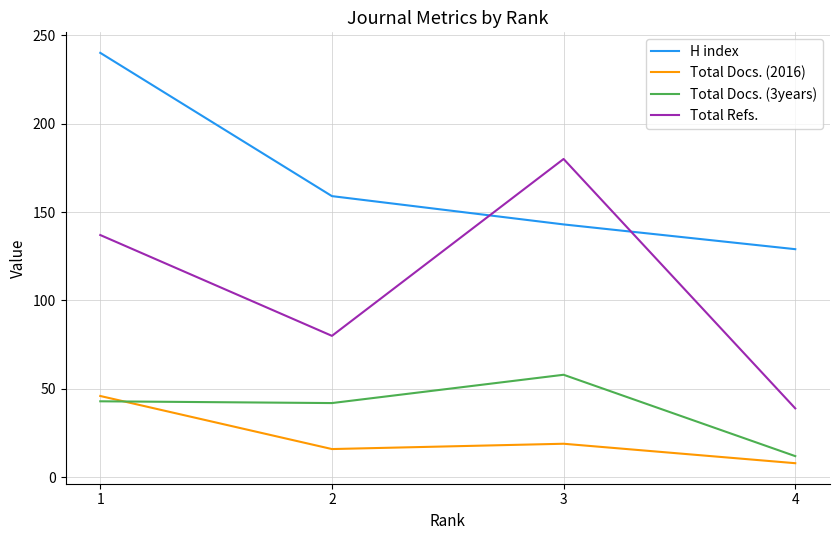

In Total Docs. (3years), how many points are higher than both neighbors (excluding endpoints)?

1